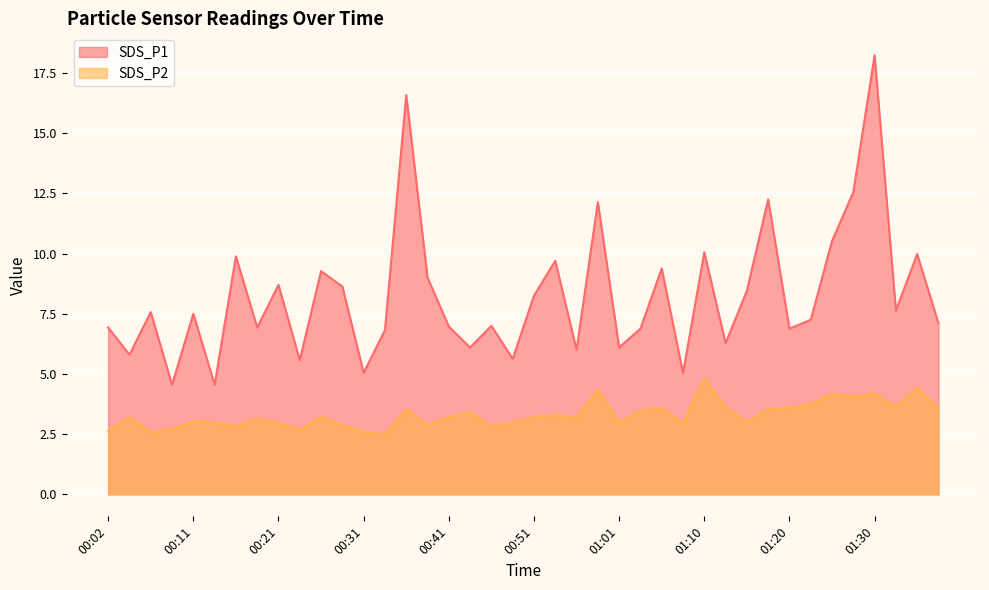

Is the value of SDS_P2 at 00:41 greater than the value of SDS_P1 at 00:33?

No